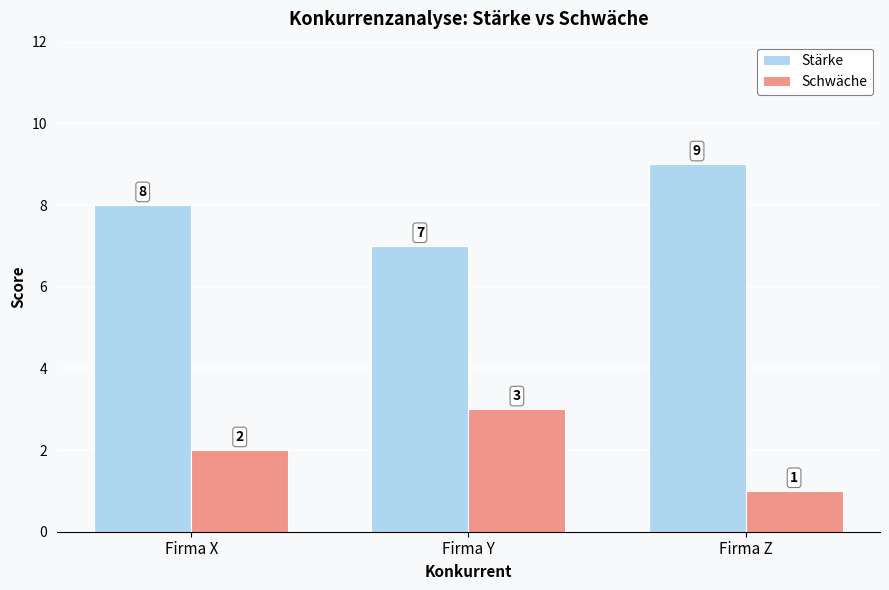

What is the greatest value displayed?

9